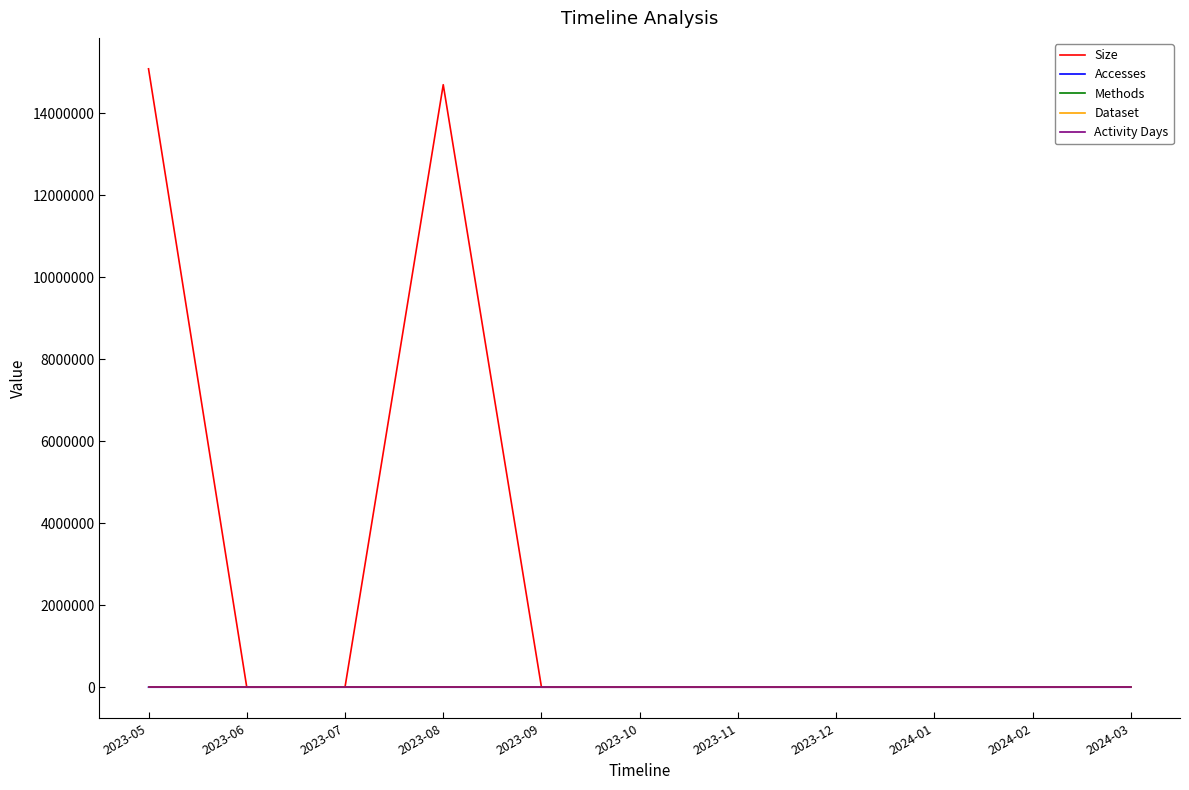

Is the value of Activity Days at 2023-08 greater than the value of Accesses at 2024-01?

Yes